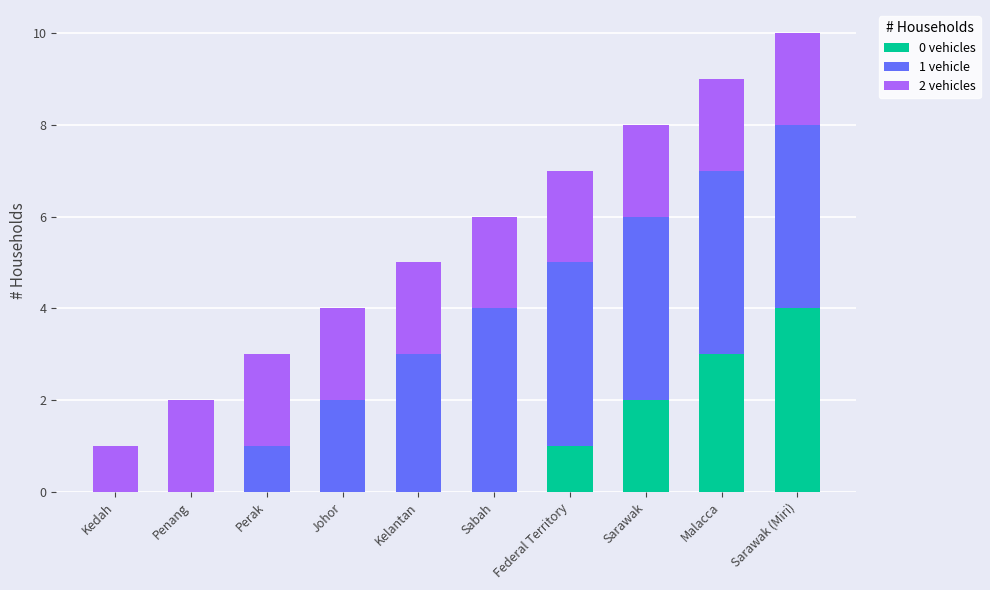

At which category is the sum across all series the highest?

Sarawak (Miri)